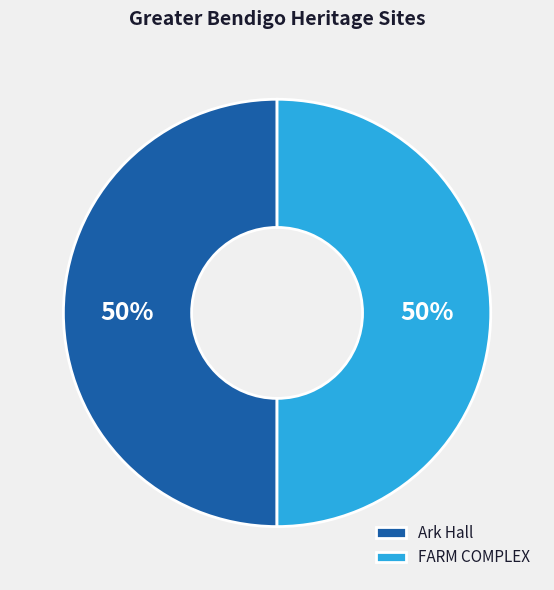

What percentage is the FARM COMPLEX slice, to the nearest percent?

50%